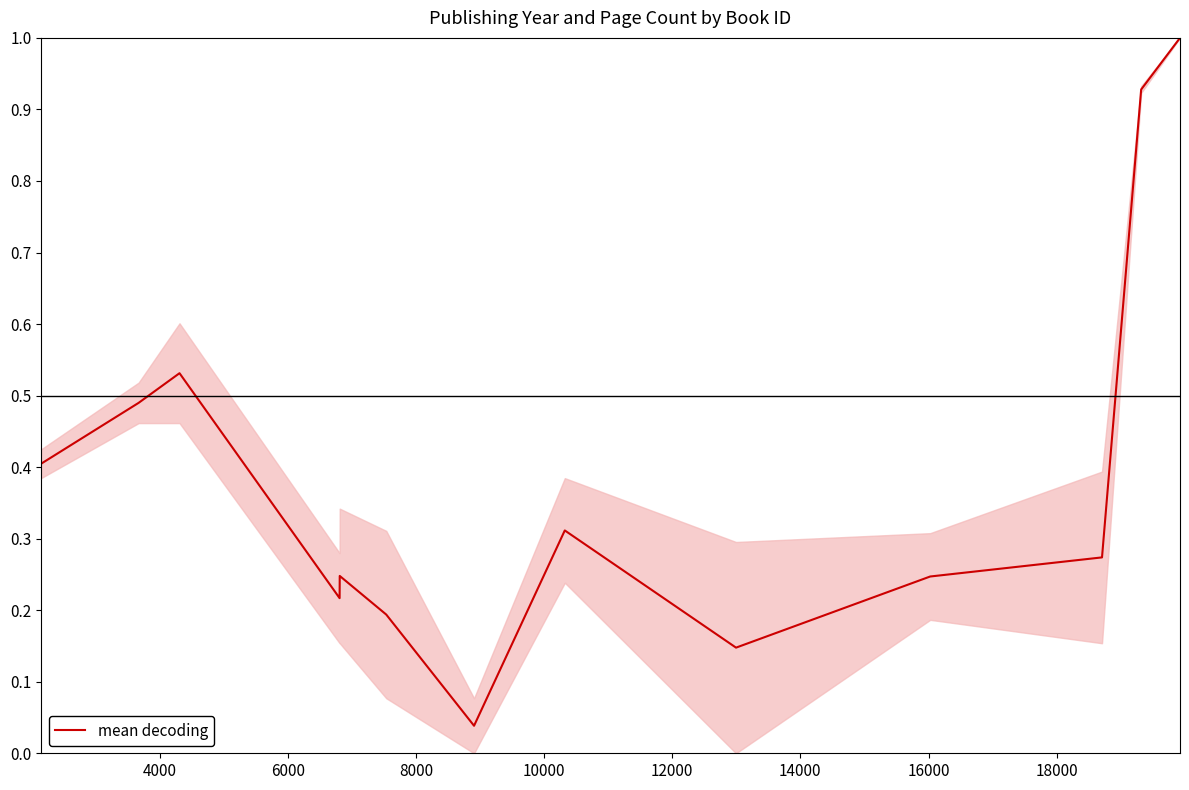

True or false: the data has more than 0 interior local peaks.

True